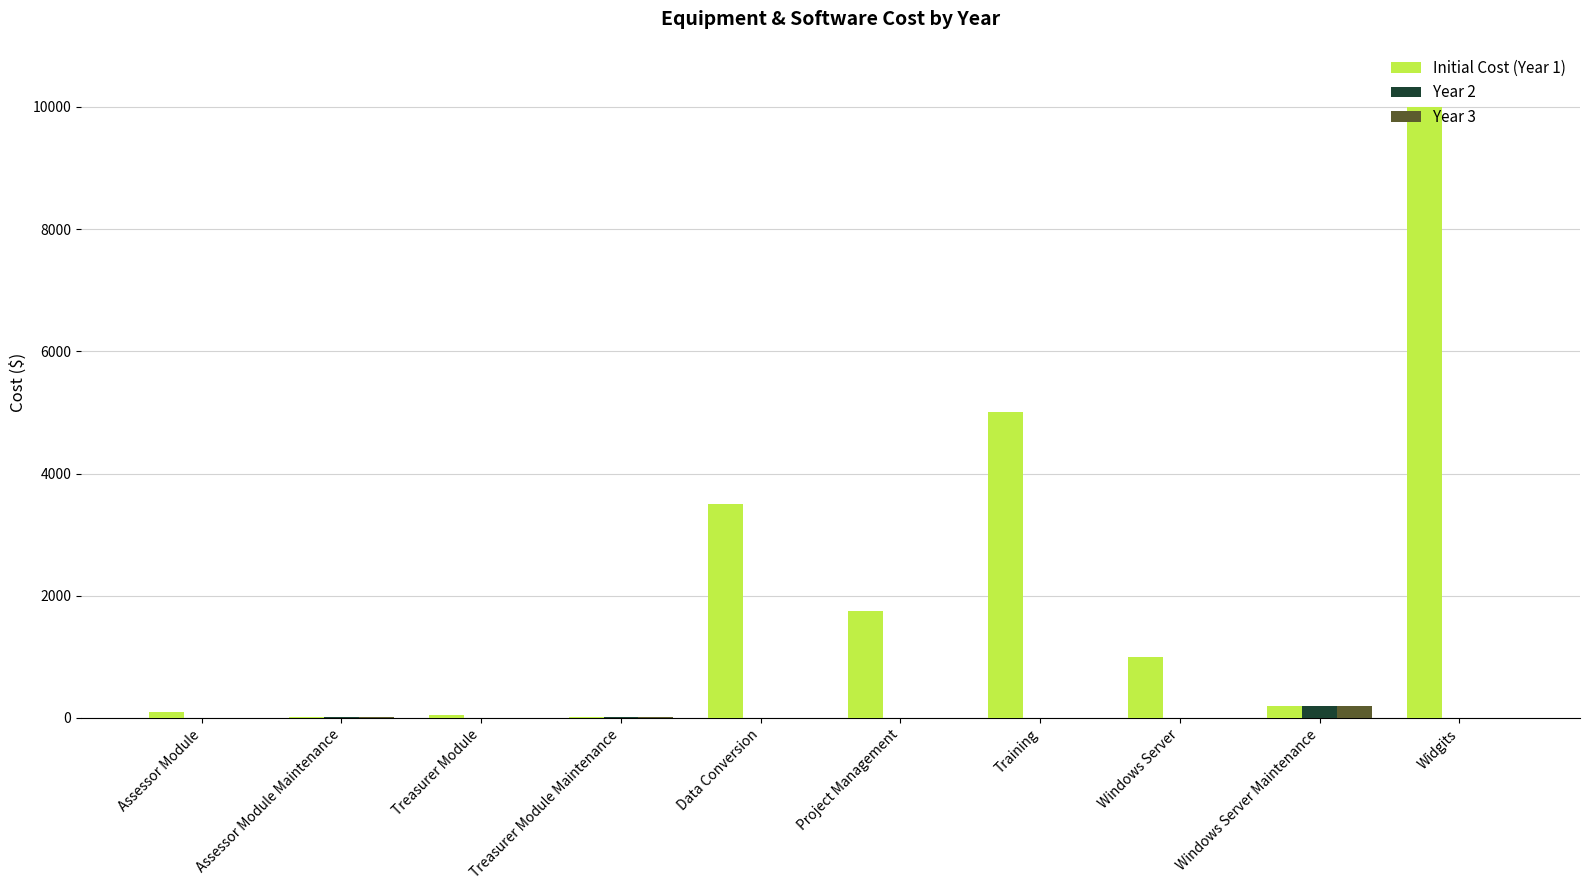

What is the sum of all Year 3 values?

231.1